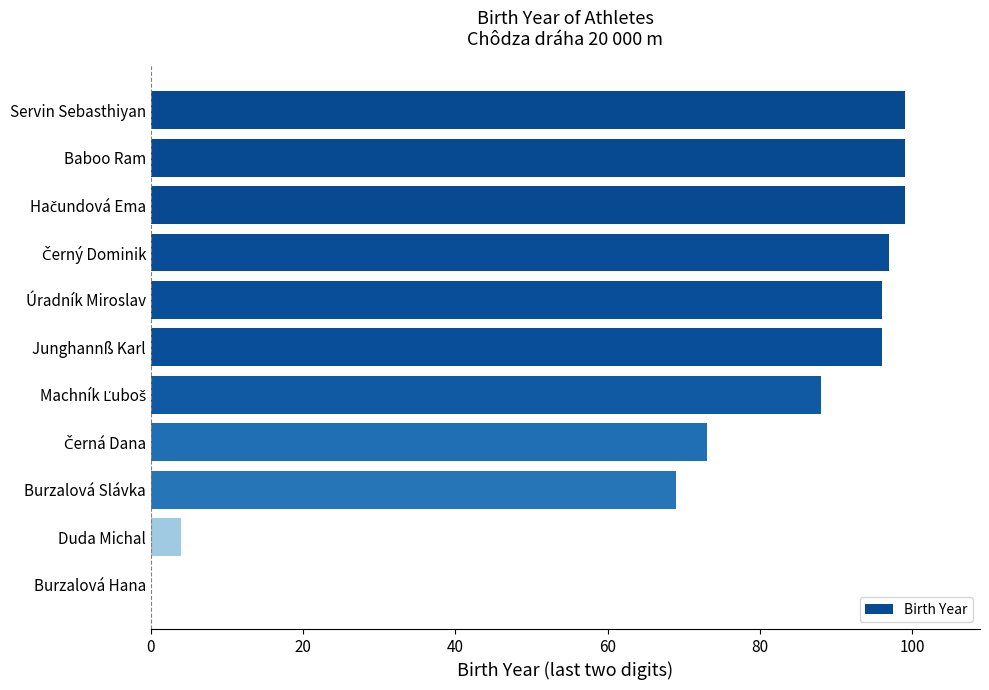

What is the change in value from Baboo Ram to Burzalová Slávka?

-30